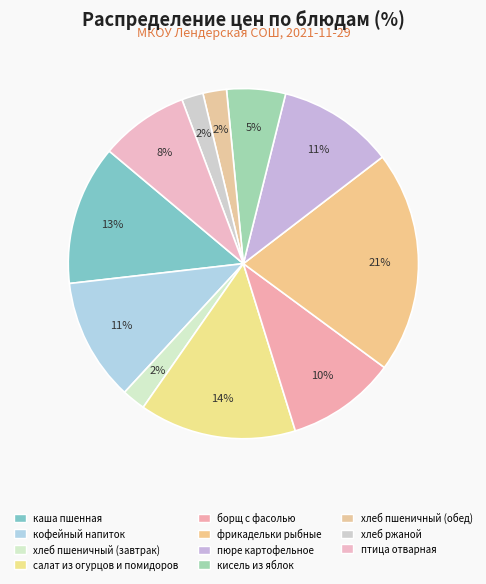

Count the number of slices in the pie.

11